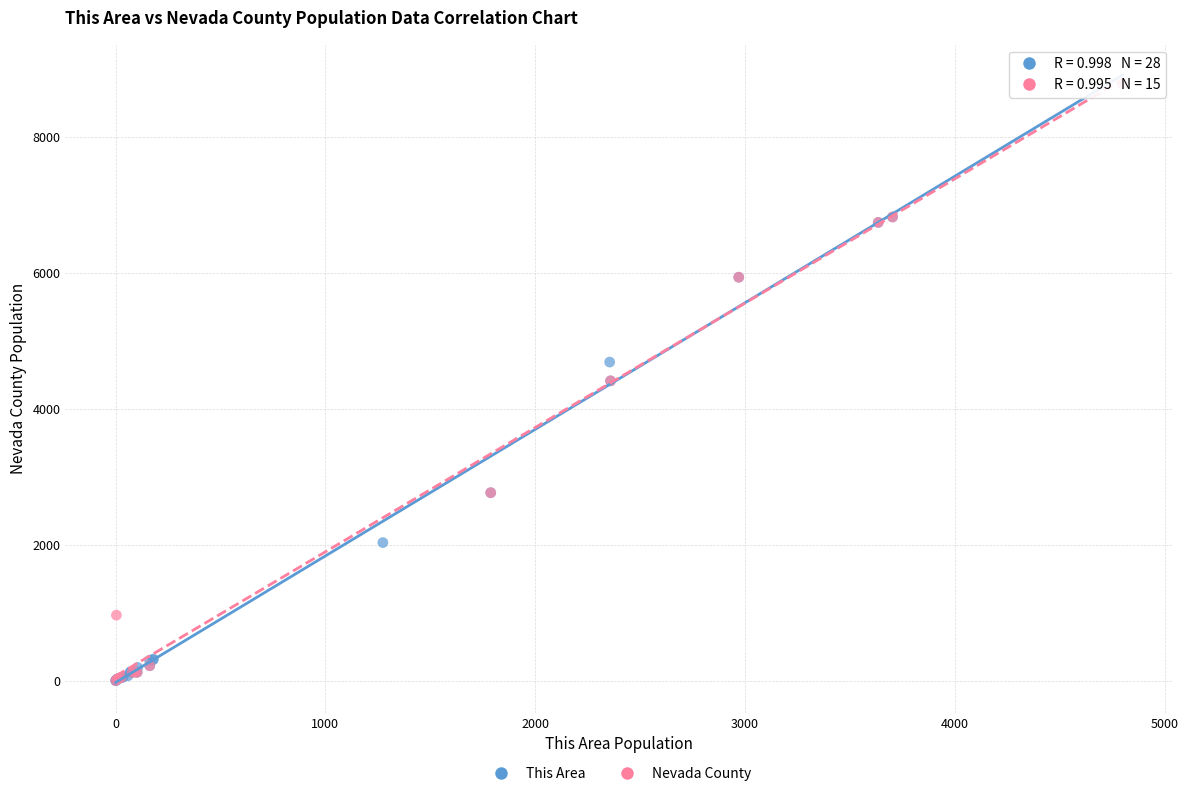

What are all the series names shown in the legend?

This Area, Nevada County